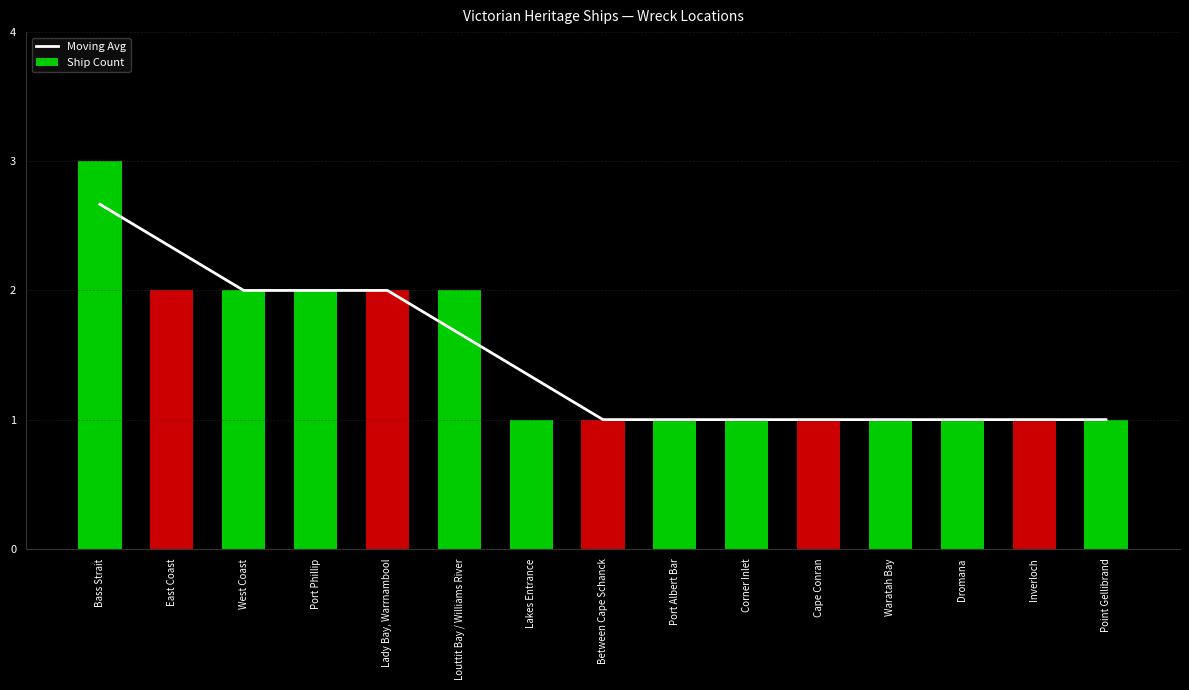

The value of Ship Count at Port Phillip is 2.0. True or false?

True